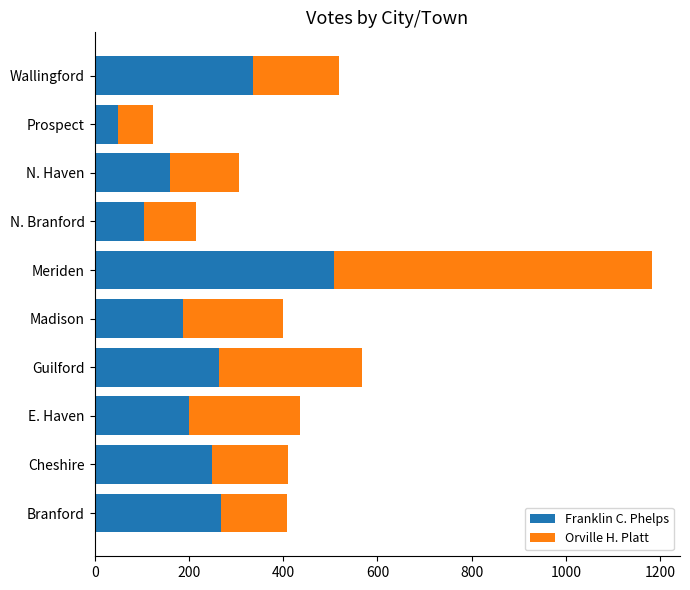

What is the difference between the Franklin C. Phelps values at N. Branford and Guilford?

158